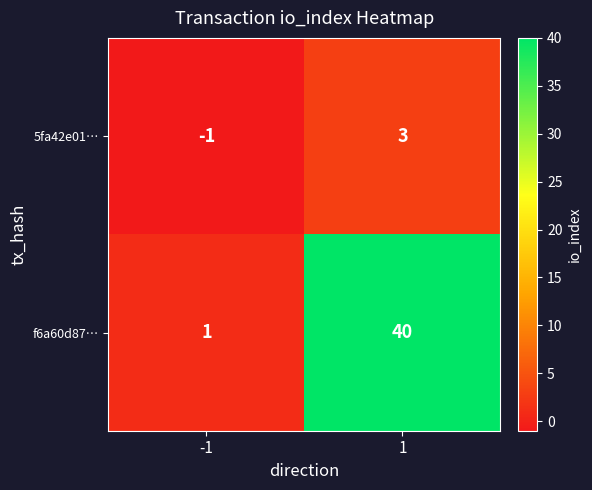

What value does the 5fa42e01… series have at 1?

3